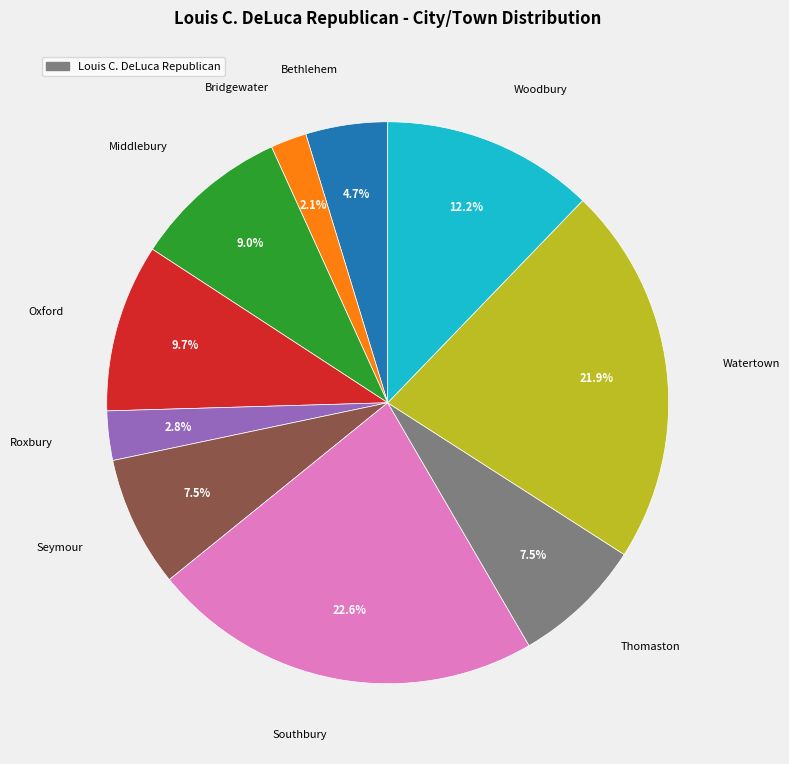

Is there a majority slice in this chart?

No